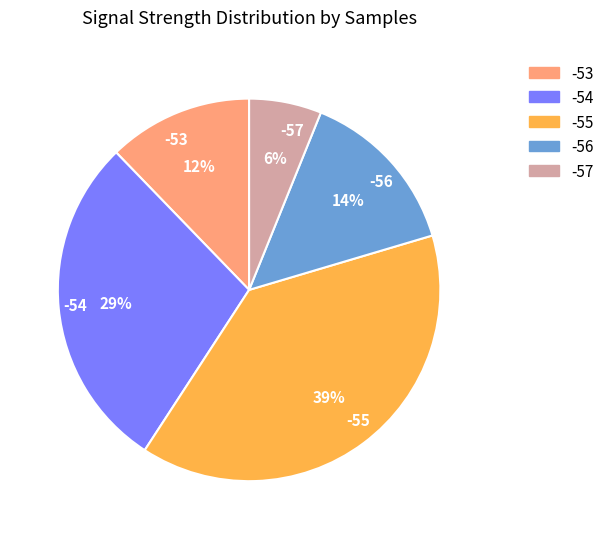

What is the largest slice in the pie chart?

-55